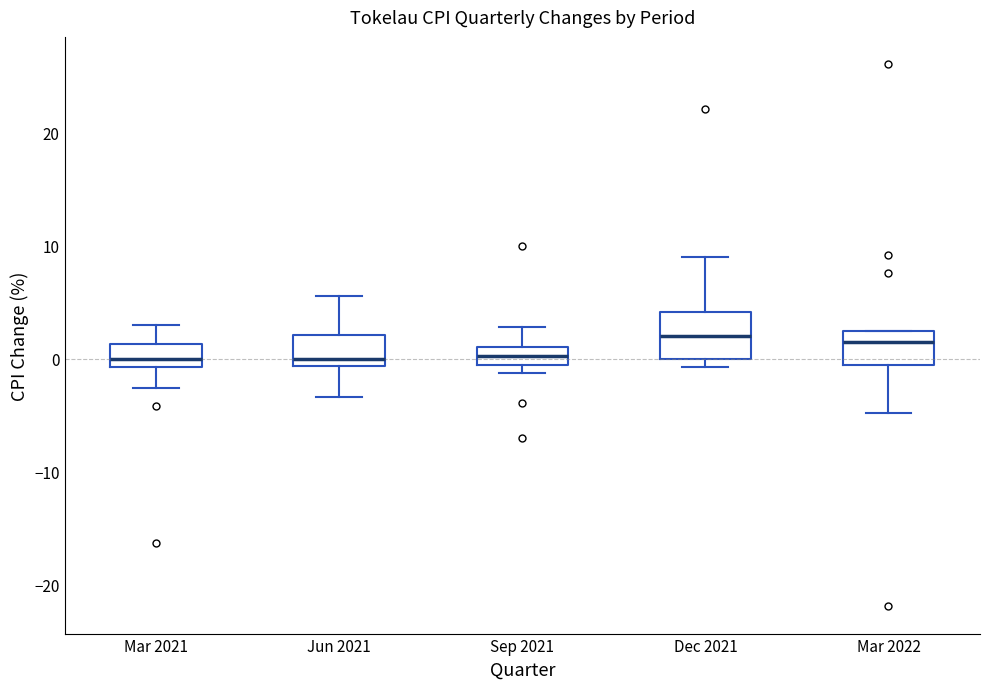

Reading left to right, transcribe this box plot: for each box, give where its median line is, the range the box spans, and where its two whiskers end, as read against the y-axis. The values are not printed on the chart, so give them approximately, as read against the axis.

Mar 2021: median 0, box -1 to 1, whiskers -3 to 3
Jun 2021: median 0, box -1 to 2, whiskers -3 to 6
Sep 2021: median 0 (inside the box), box 0 to 1, whiskers -1 to 3
Dec 2021: median 2, box 0 to 4, whiskers -1 to 9
Mar 2022: median 2, box 0 to 3, whiskers -5 to 3